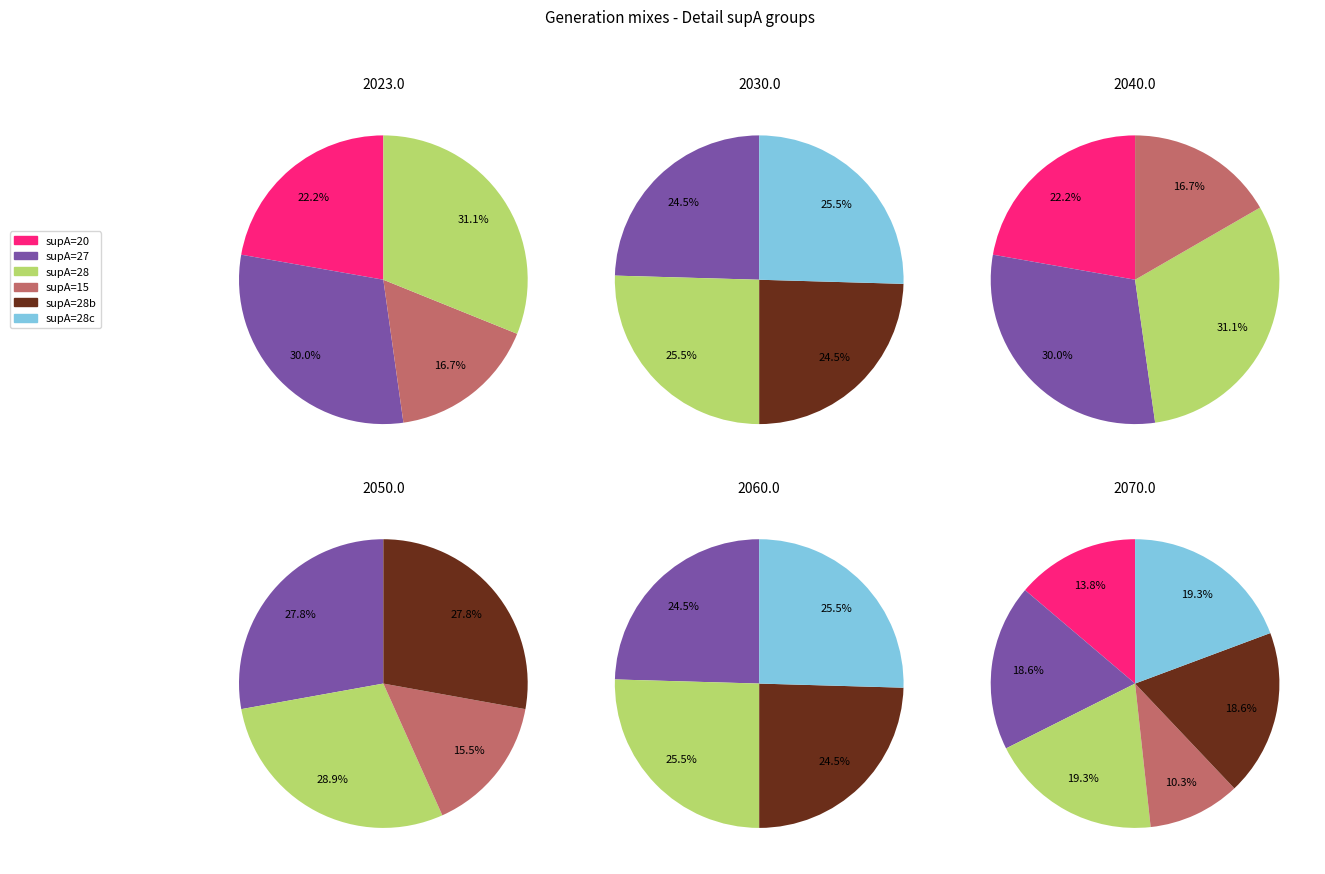

Is it true that condAB is 1% of the pie?

False